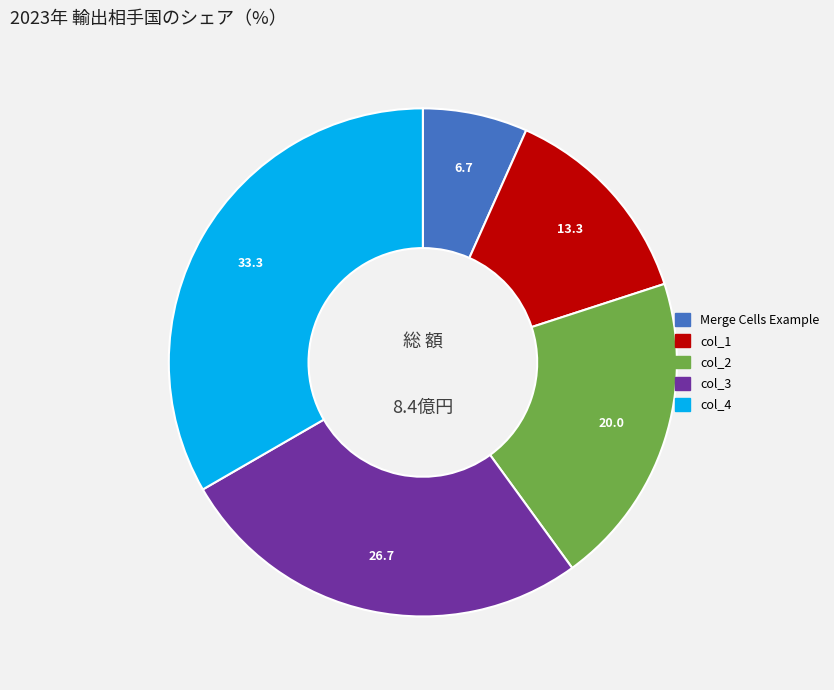

Does any single category account for the majority?

No